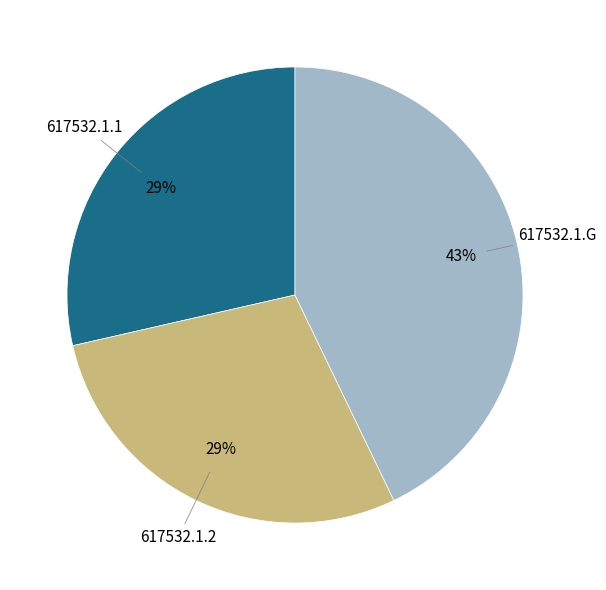

To the nearest percent, what is the difference between the largest and smallest slice percentages?

14%